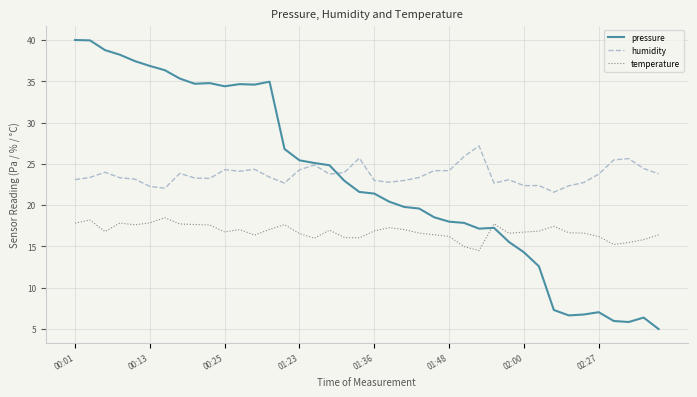

What is the maximum value for pressure?

40.0